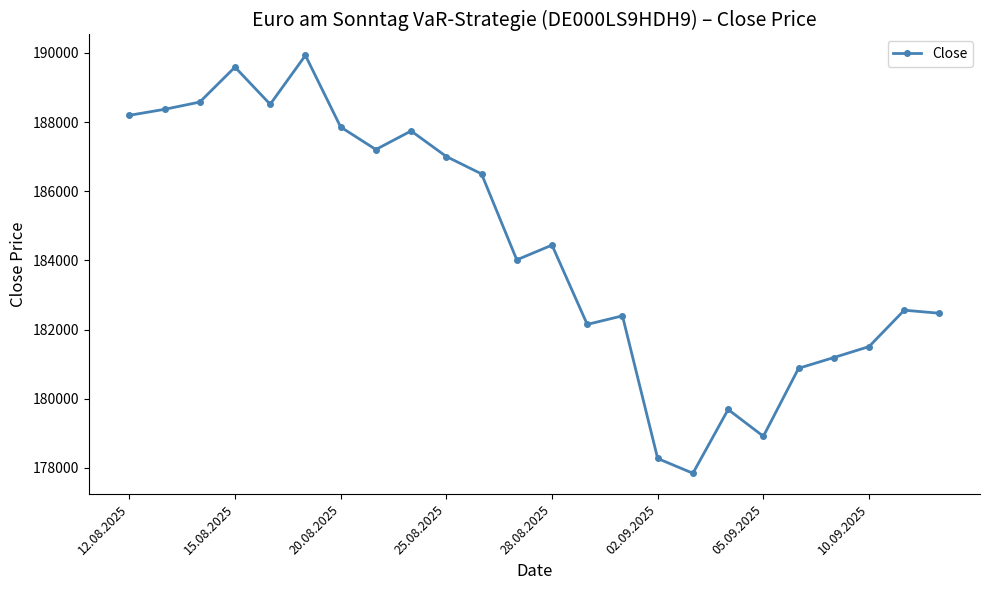

What is the greatest value displayed?

189930